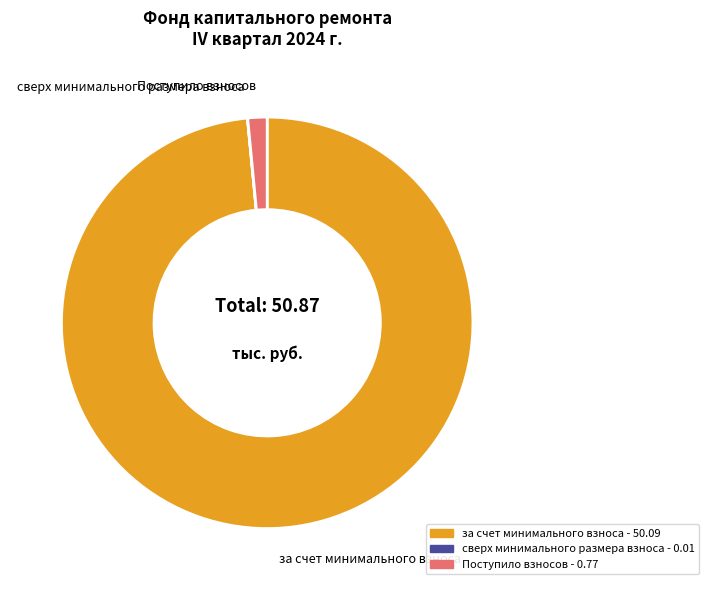

Does any single category account for the majority?

Yes